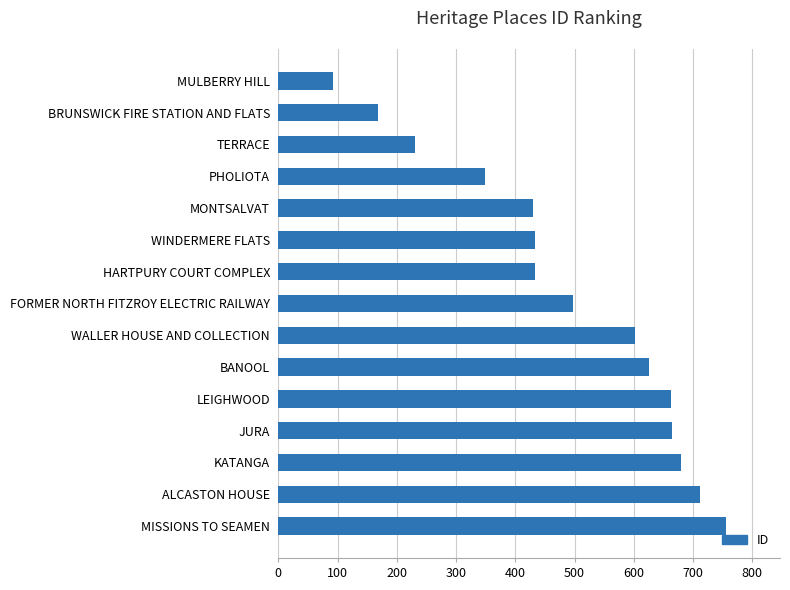

Is it true that the value at KATANGA is 680?

True